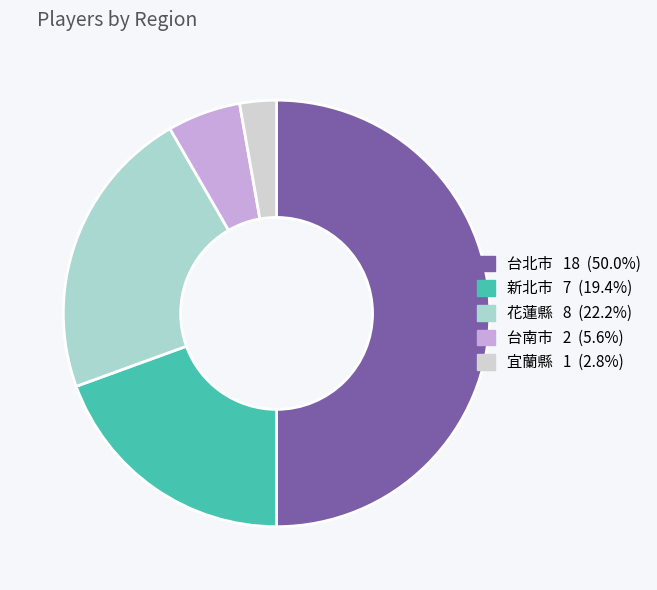

What is the largest slice in the pie chart?

台北市